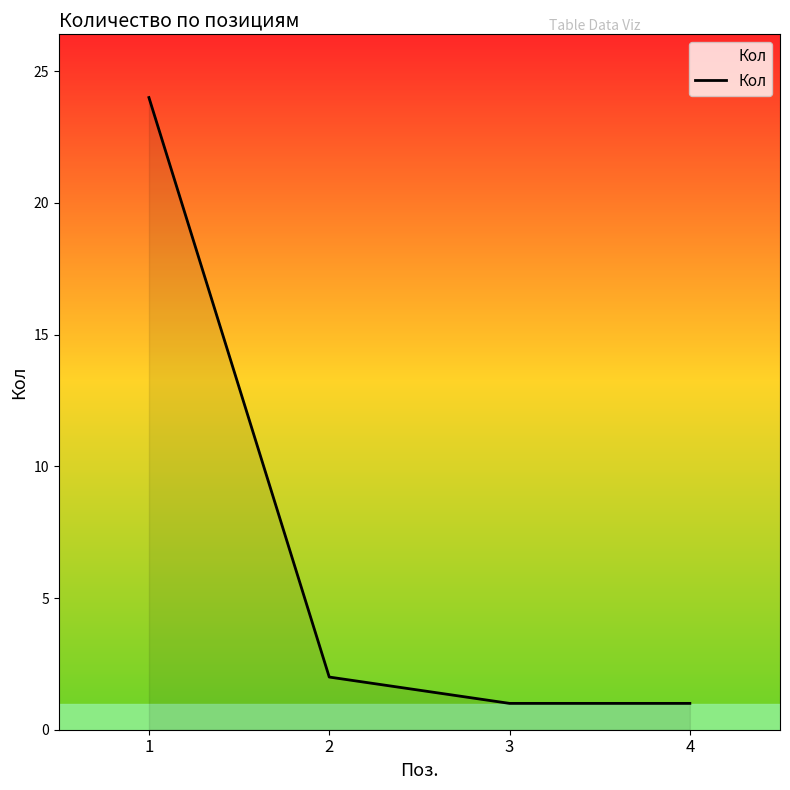

What is the change in value from 2 to 4?

-1